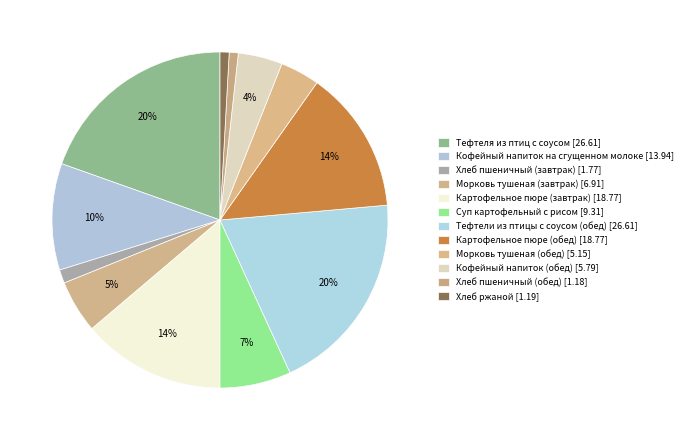

How many segments does this pie chart have?

12